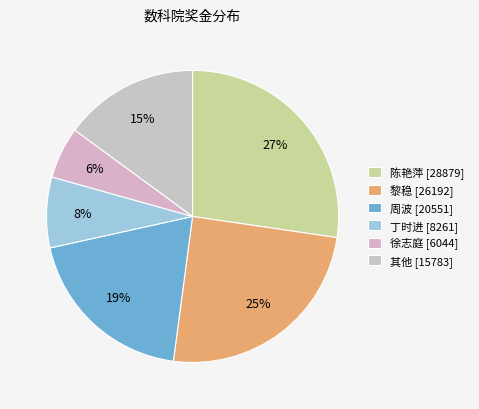

Is there a majority slice in this chart?

No